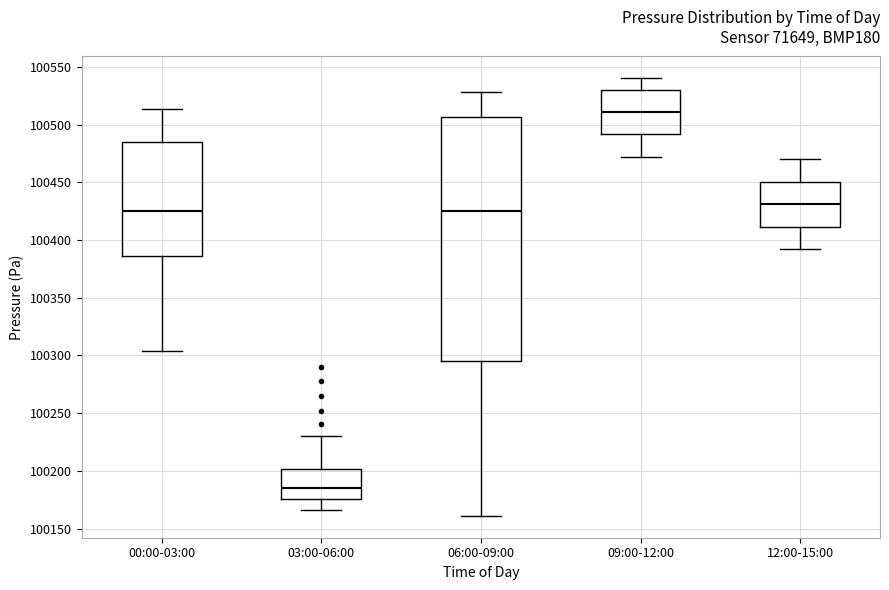

Reading left to right, transcribe this box plot: for each box, give where its median line is, the range the box spans, and where its two whiskers end, as read against the y-axis. The values are not printed on the chart, so give them approximately, as read against the axis.

00:00-03:00: median 100425, box 100385 to 100485, whiskers 100305 to 100515
03:00-06:00: median 100185, box 100175 to 100200, whiskers 100165 to 100230
06:00-09:00: median 100425, box 100295 to 100505, whiskers 100160 to 100530
09:00-12:00: median 100510, box 100490 to 100530, whiskers 100470 to 100540
12:00-15:00: median 100430, box 100410 to 100450, whiskers 100390 to 100470